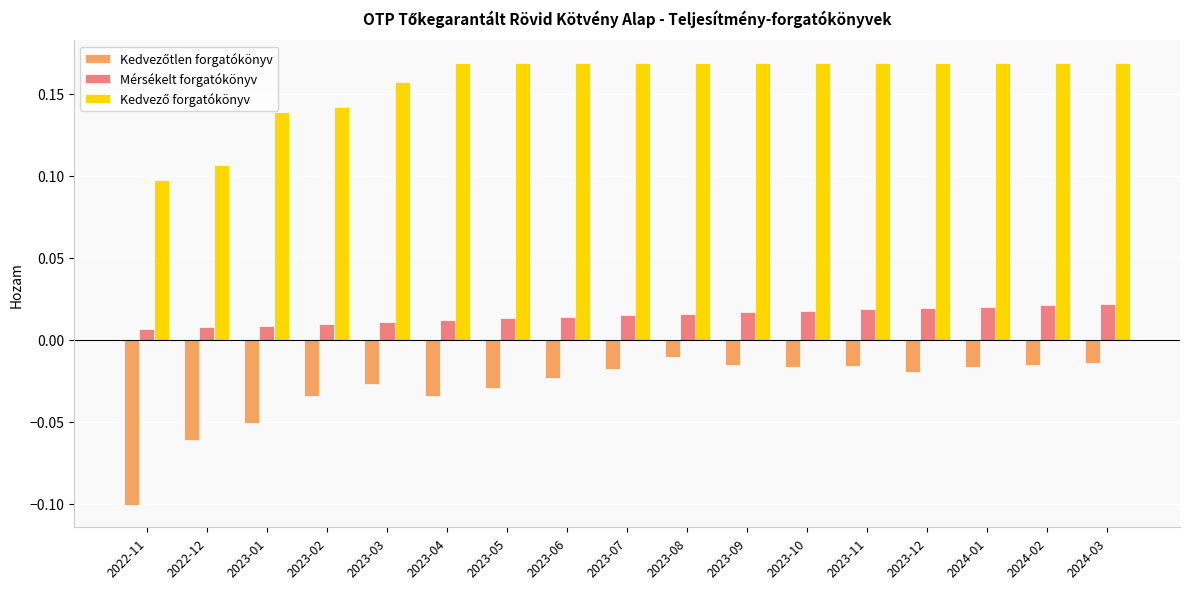

Which label corresponds to the smallest value in the chart?

2022-11